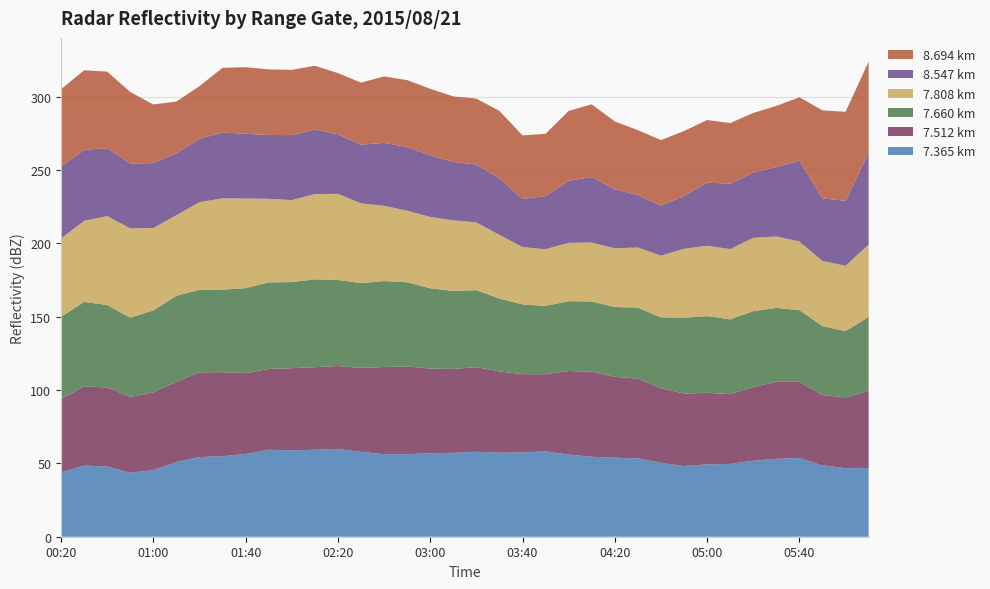

Reading left to right, list all the values displayed in this chart.

7.365: 43.9	48.5	47.9	43.6	45.5	51.0	54.3	54.9	56.4	59.3	58.9	59.3	59.9	57.8	56.3	56.3	56.9	57.2	57.9	57.3	57.5	58.2	56.0	54.5	53.9	53.4	50.4	48.2	49.3	49.7	51.8	53.1	53.7	48.7	46.7	46.8
7.512: 50.0	53.9	53.9	51.7	52.9	54.7	57.8	57.3	55.2	55.1	56.0	56.3	56.5	57.3	59.4	59.8	57.7	57.2	57.7	55.4	53.3	52.6	57.0	58.0	55.1	54.4	50.8	49.4	48.8	47.5	50.2	52.5	51.9	47.9	48.3	52.5
7.660: 56.0	57.7	56.2	54.0	55.9	58.6	56.3	56.2	57.9	59.0	58.7	59.9	58.7	57.8	58.6	57.4	54.8	53.2	52.5	49.7	47.6	46.6	47.6	47.9	47.6	48.4	48.3	51.7	52.3	51.0	51.8	50.4	48.9	47.0	45.2	50.5
7.808: 53.4	55.3	60.6	60.9	56.2	54.9	59.7	62.3	61.1	57.0	55.9	58.1	58.7	54.4	51.3	48.8	48.6	48.1	46.2	43.4	39.1	38.6	39.8	40.2	40.0	41.0	42.1	47.0	48.0	47.9	50.0	48.7	46.8	44.4	44.5	49.4
8.547: 49.0	48.4	46.3	44.3	44.2	42.2	43.2	44.9	44.1	43.5	44.3	44.0	40.6	40.0	42.9	43.4	42.1	39.8	39.5	38.5	32.8	36.2	42.3	44.6	40.3	35.6	34.1	36.0	43.0	44.6	44.6	47.3	55.1	42.7	44.3	62.5
8.694: 52.8	54.2	52.2	48.7	40.0	35.3	35.9	44.1	45.4	44.7	44.5	43.5	41.7	42.3	45.3	45.6	45.3	44.7	44.9	46.0	43.3	42.5	47.6	49.6	46.2	44.4	44.7	44.3	42.7	41.3	40.5	41.7	43.2	60.0	60.7	62.2